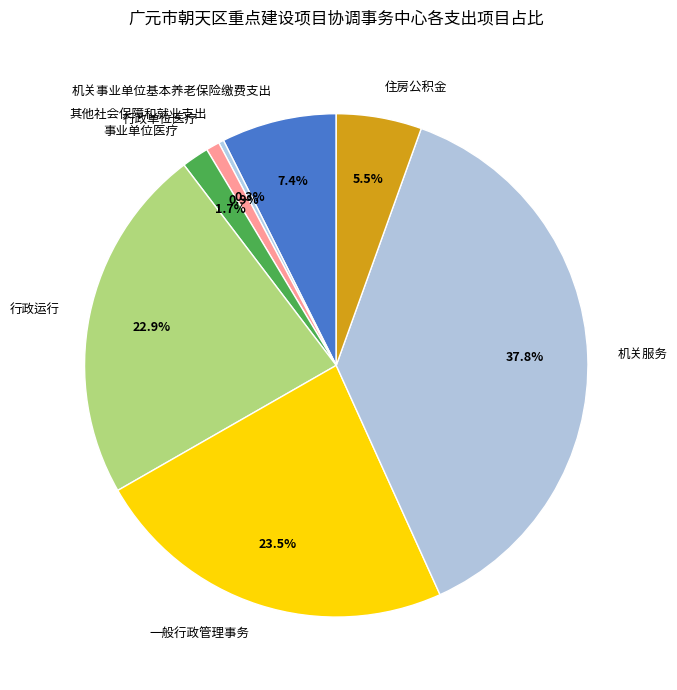

What portion of the pie excludes 机关服务?

62.2%